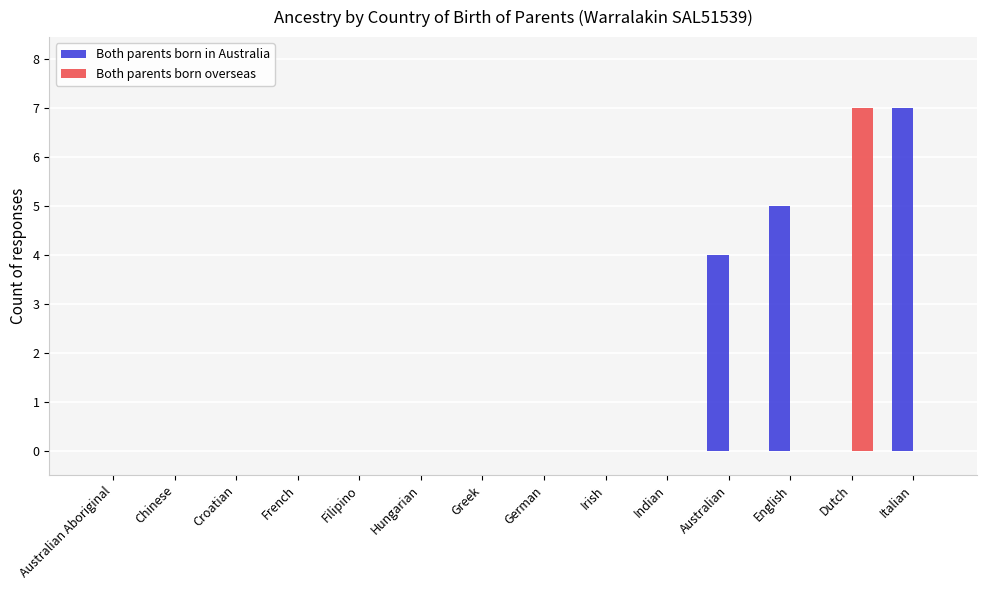

Are the bars grouped side by side (vs. stacked)?

Yes